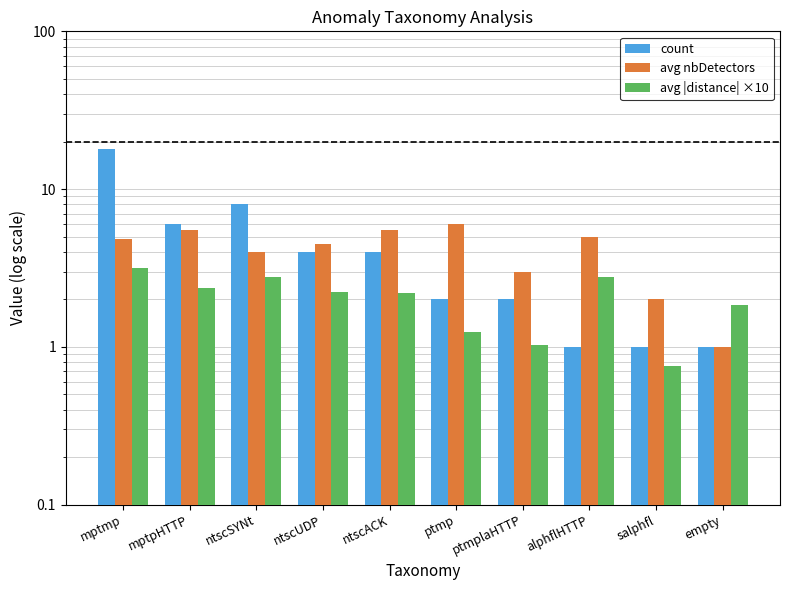

Which category has the highest value across all series?

mptmp